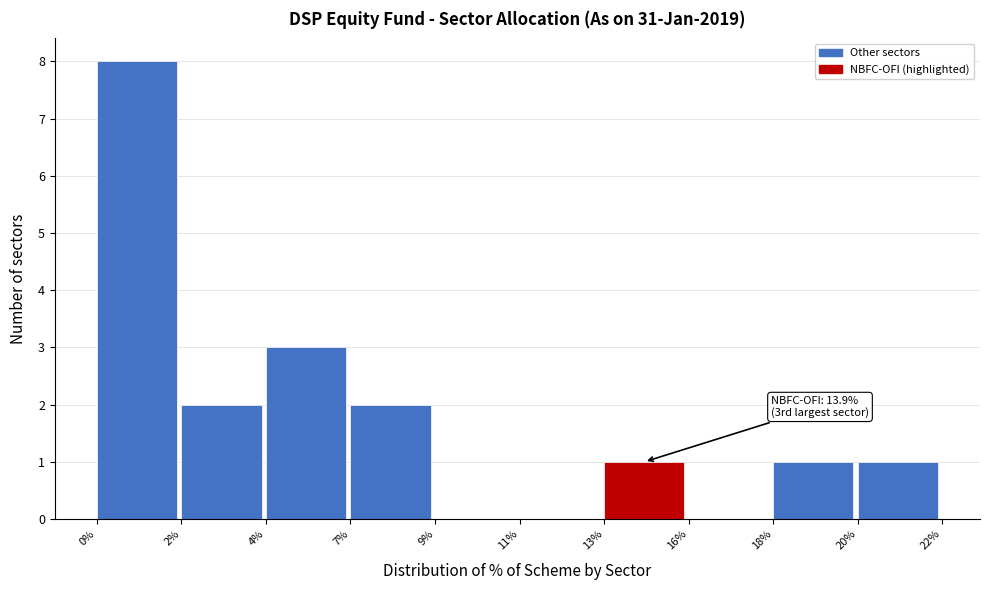

Reading right to left, what are all the values shown in this chart?

20%=1	18%=1	16%=0	13%=1	11%=0	9%=0	7%=2	4%=3	2%=2	0%=8